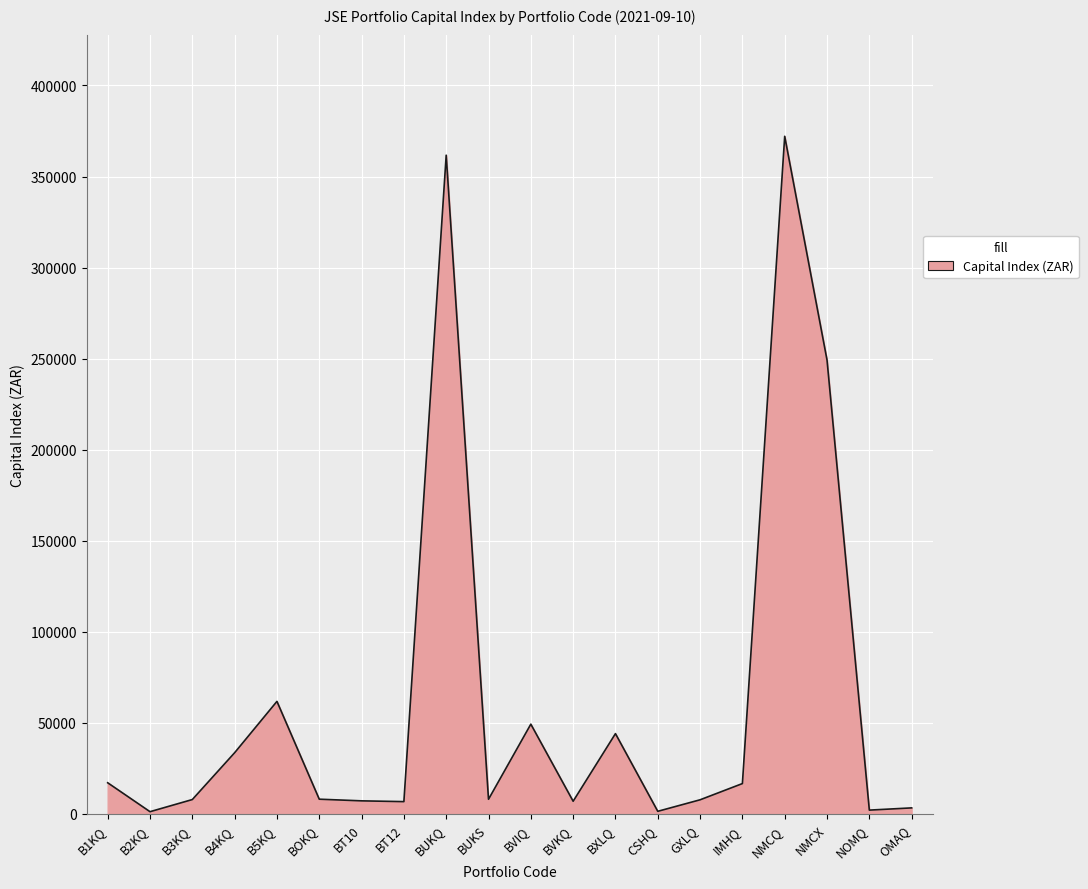

What is the maximum value shown in the chart?

372100.5